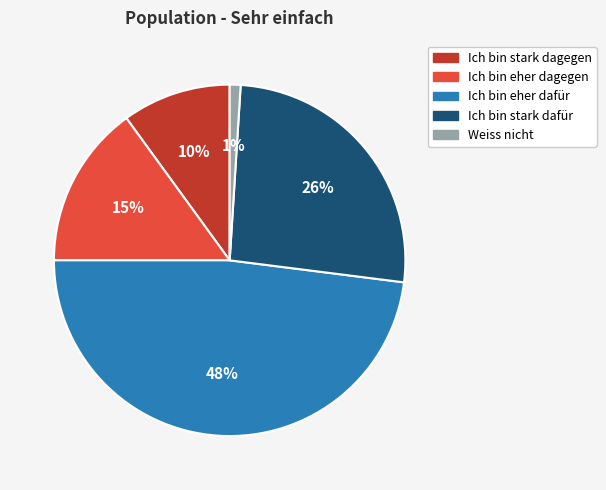

What percentage is the Ich bin stark dagegen slice, to the nearest percent?

10%